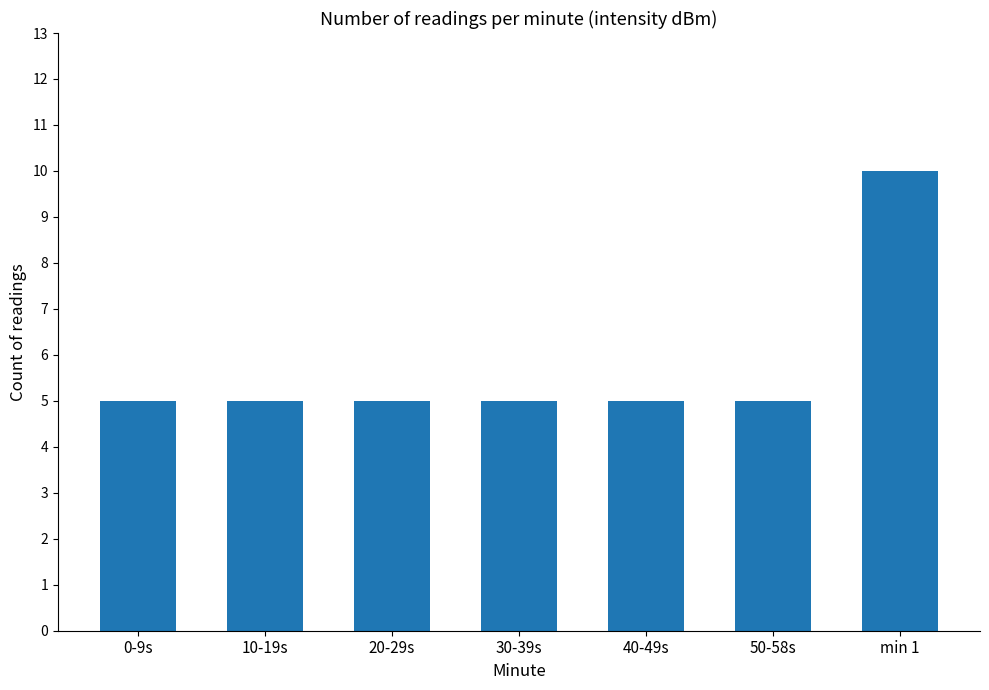

Is it true that the value at 30-39s is 8?

False